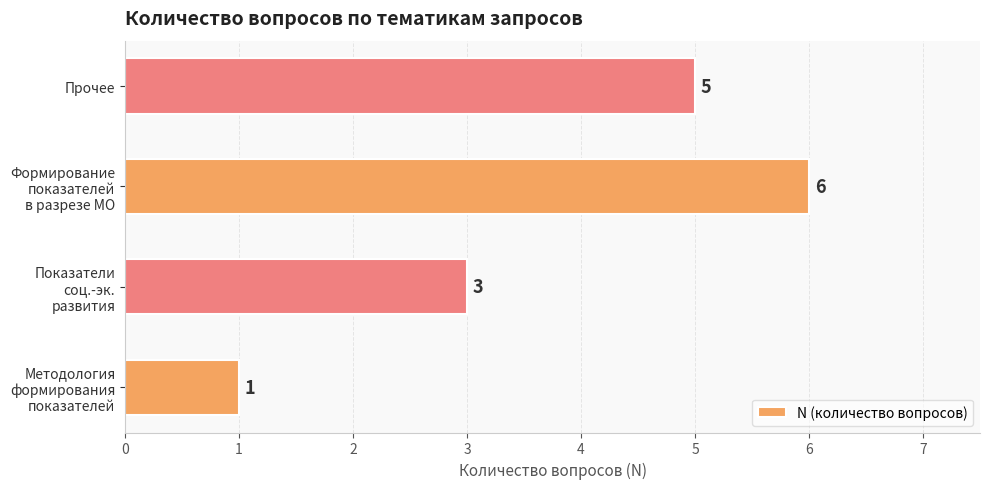

How many data points are less than 5?

2